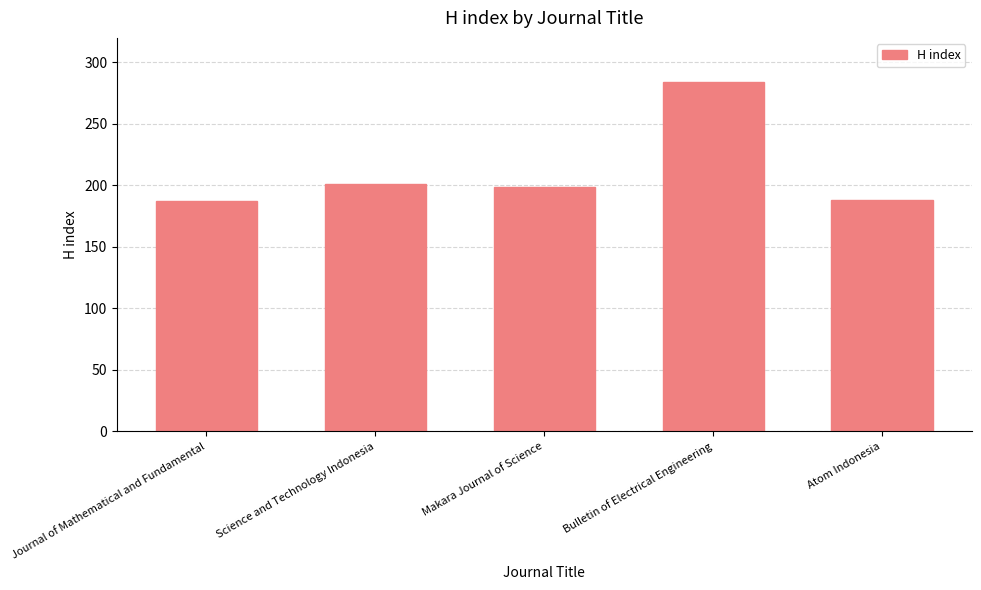

Approximately how many times larger is the value at Atom Indonesia compared to Journal of Mathematical and Fundamental?

1.0